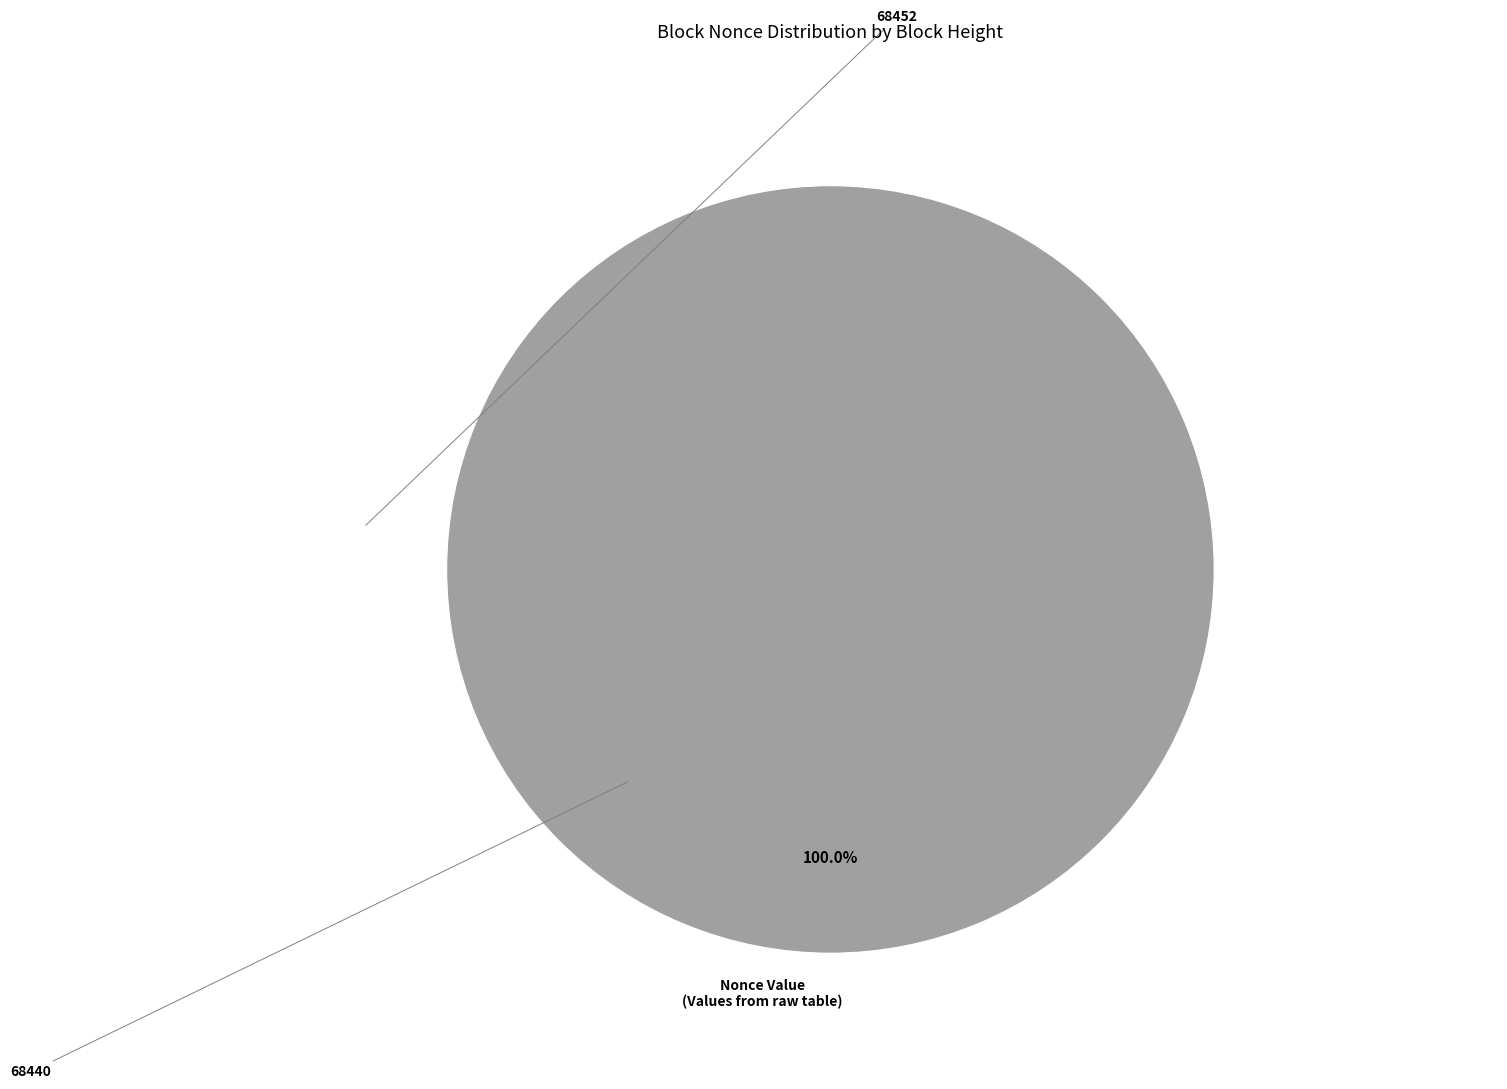

Combined, do 68452 and 68440 account for over 50%?

Yes